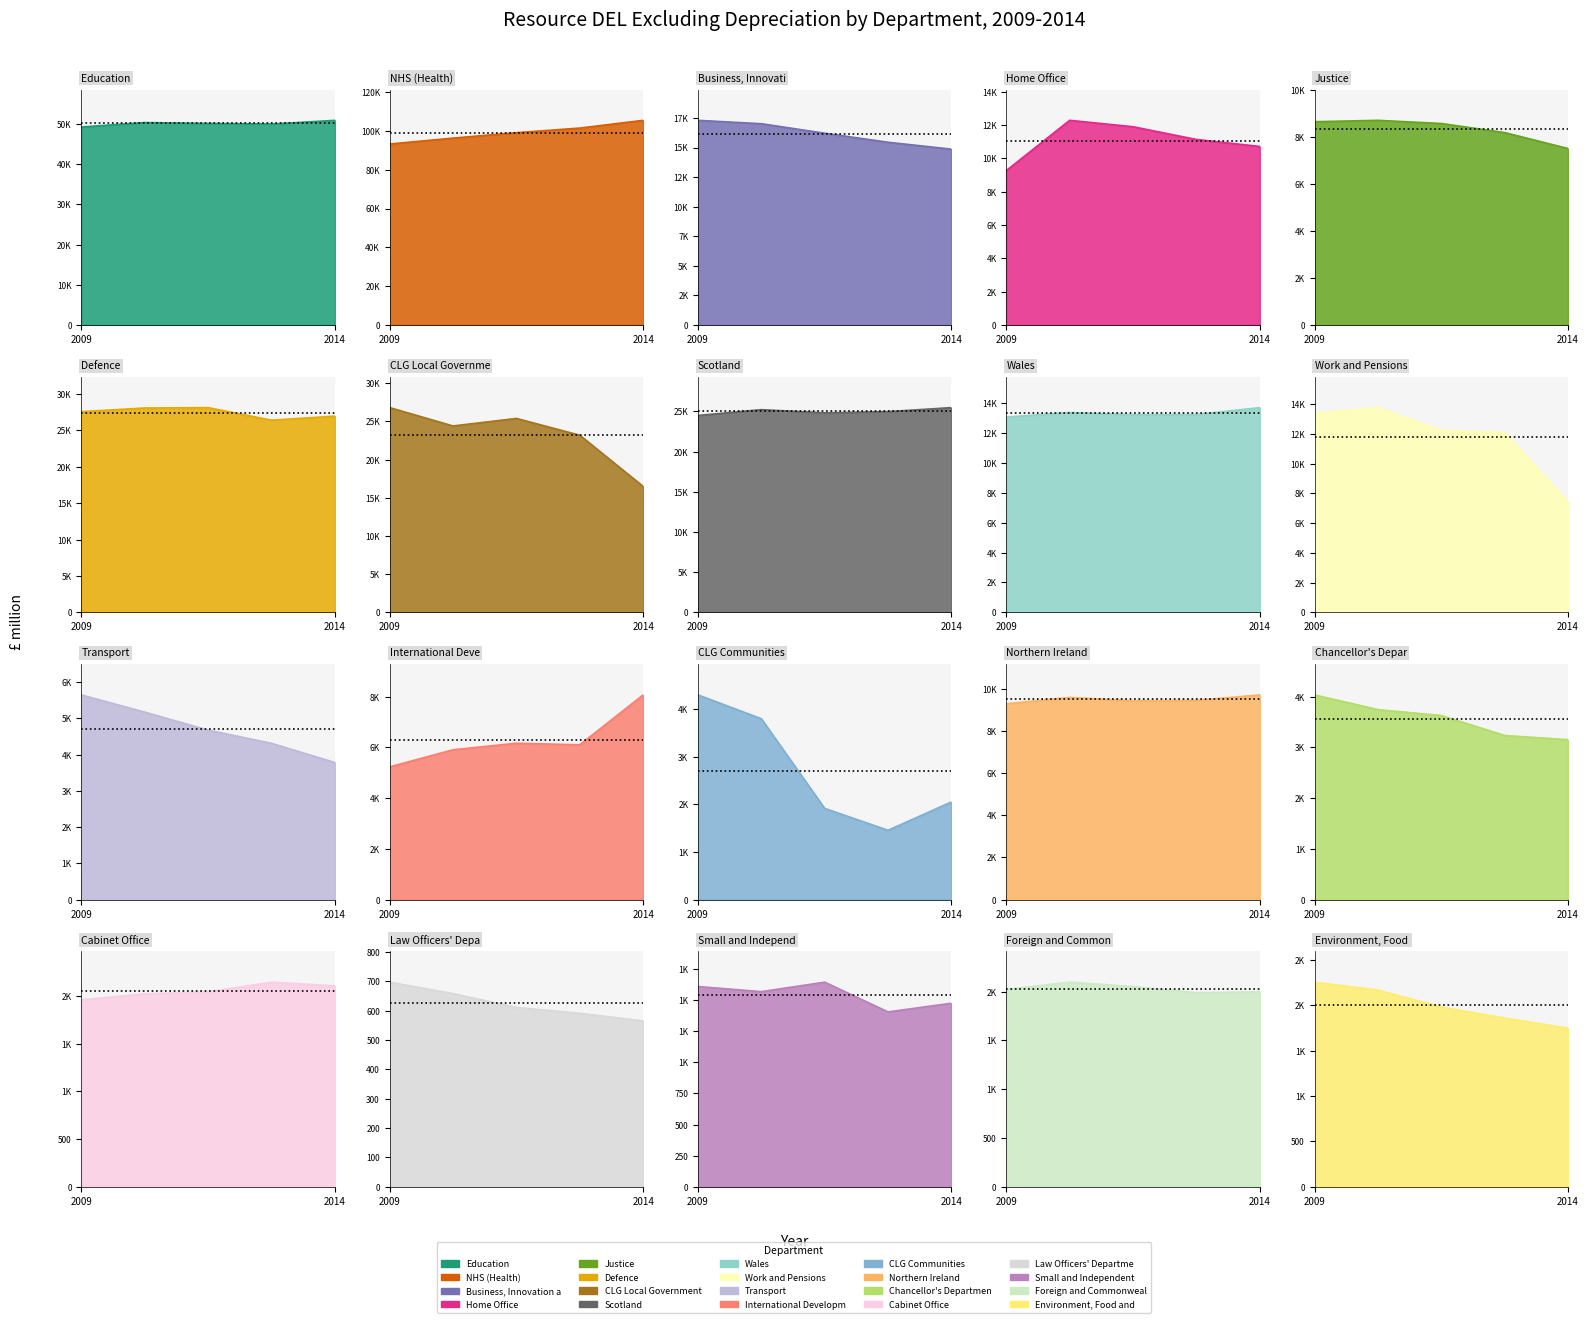

What position from the right is 2012-13?

2